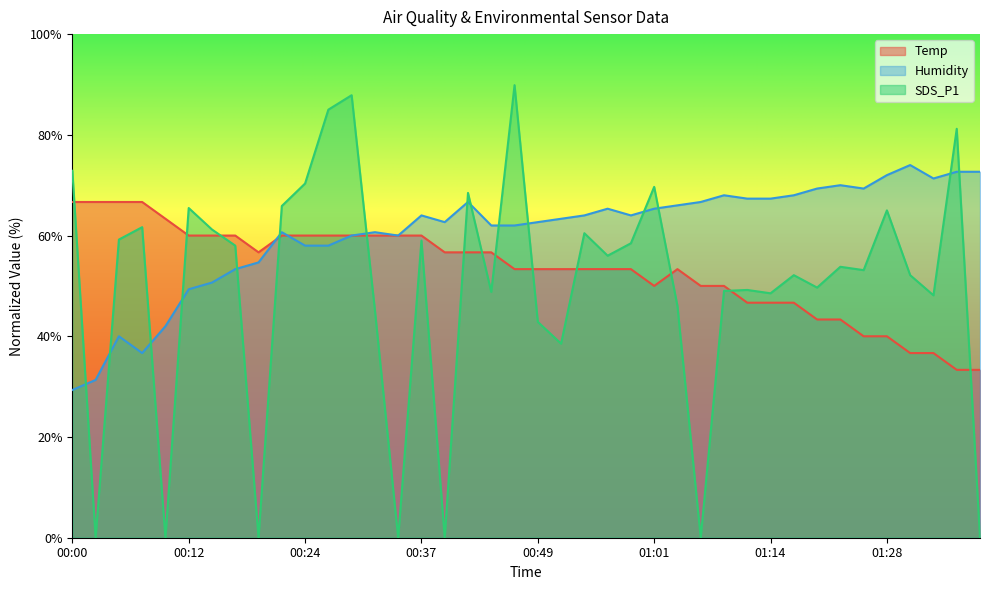

True or false: SDS_P1 has a value of 134.3 at 01:35.

False